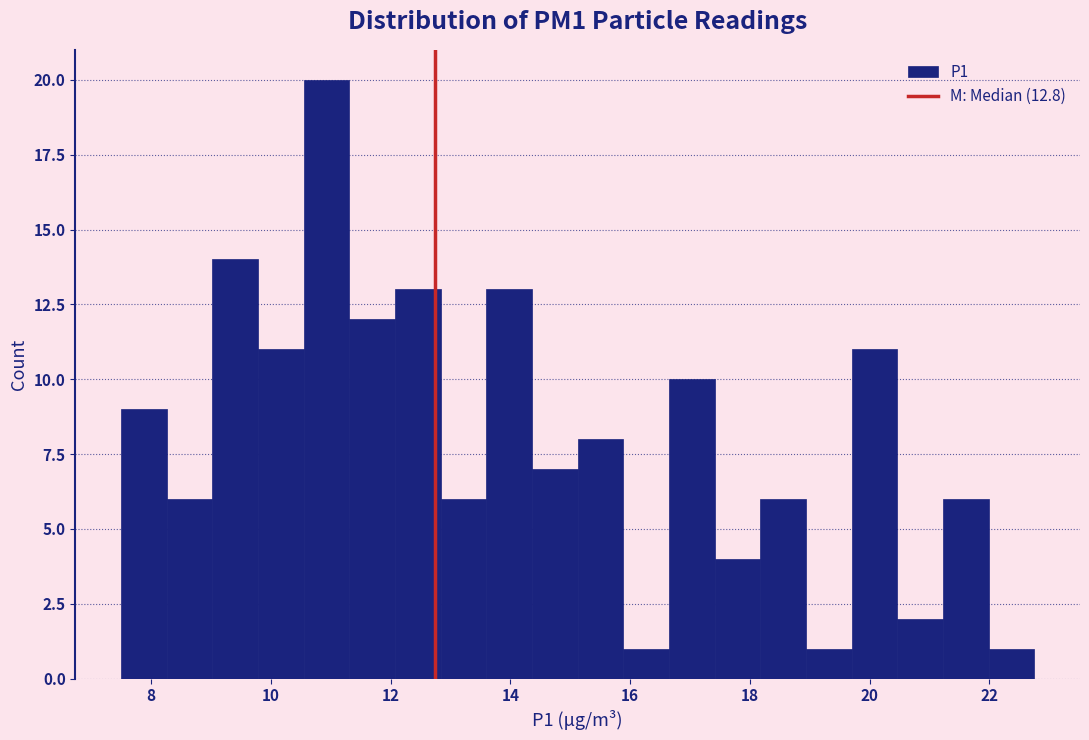

Around what value on the x-axis is the tallest bar? Give the approximate position of its centre, as read against the axis.

11.0